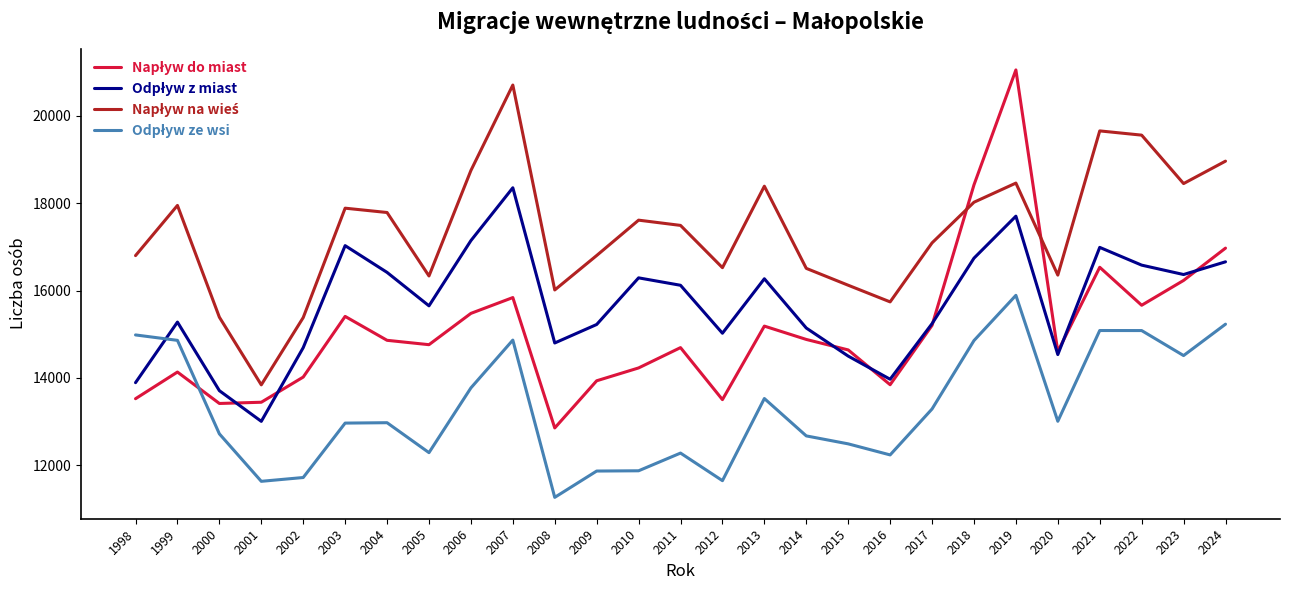

What is the difference between the highest and lowest values at 2005?

4042